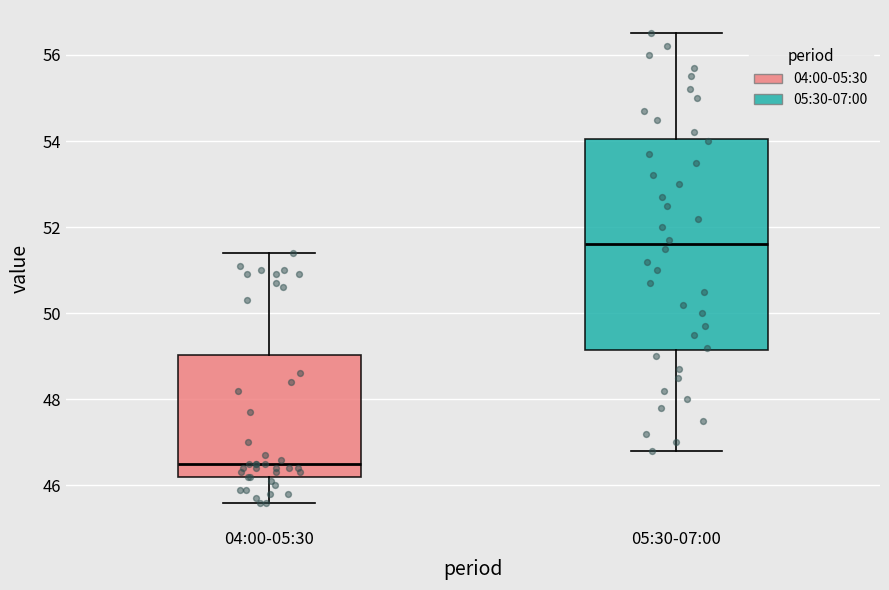

Reading left to right, read every box against the y-axis: the position of its median line, the range the box covers, and the ends of its whiskers. The values are not printed on the chart, so give them approximately, as read against the axis.

04:00-05:30: median 46.6, box 46.2 to 49.0, whiskers 45.6 to 51.4
05:30-07:00: median 51.6, box 49.2 to 54.0, whiskers 46.8 to 56.6